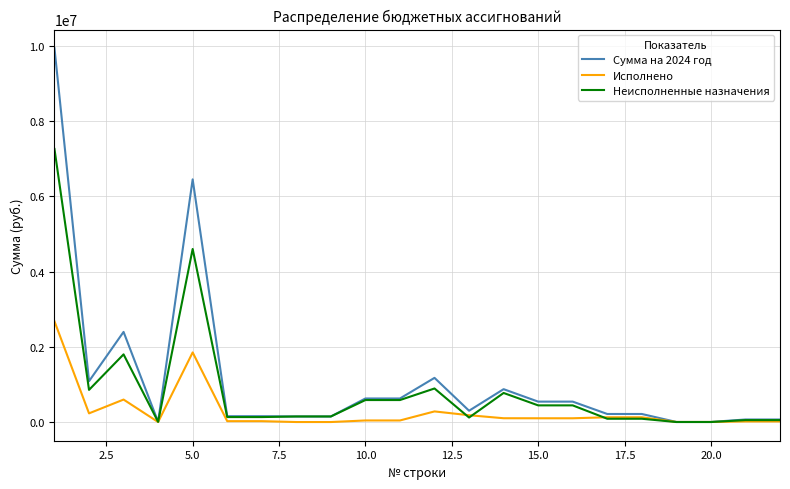

What is the difference between the second highest and second lowest values in the Сумма на 2024 год series?

6447099.8